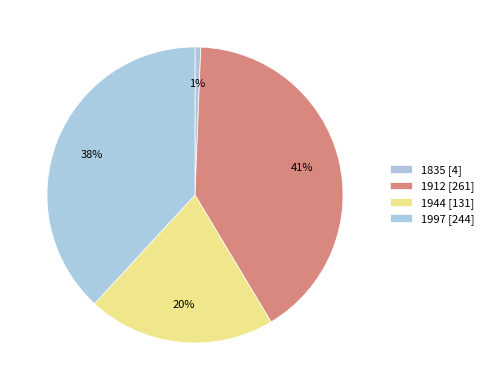

Count the number of slices in the pie.

4